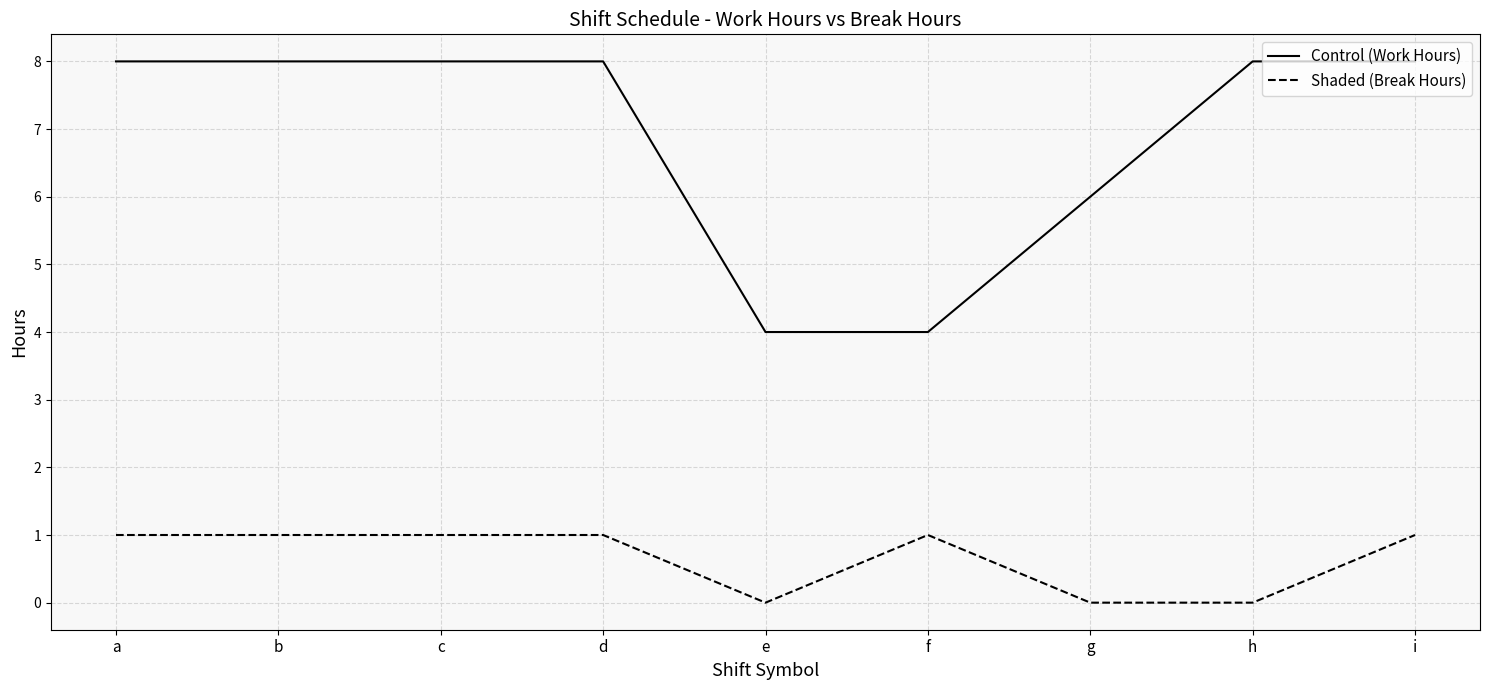

True or false: Control (Work Hours) and Shaded (Break Hours) cross at least once.

False